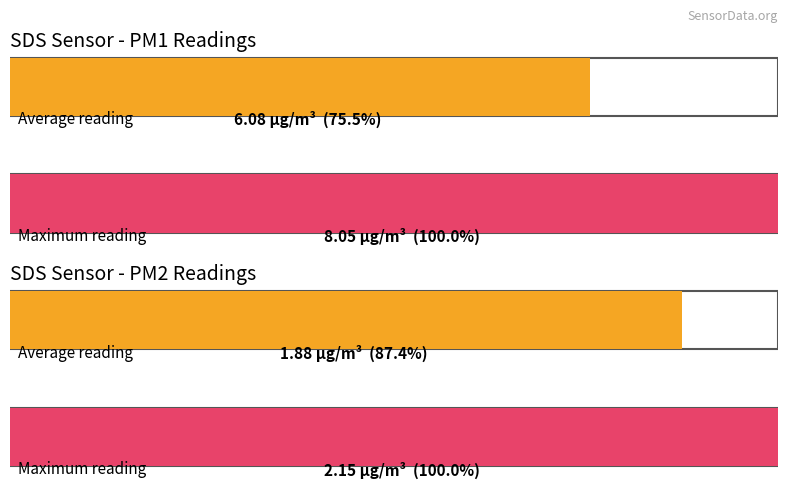

Which series has the largest range (max minus min)?

SDS_P1